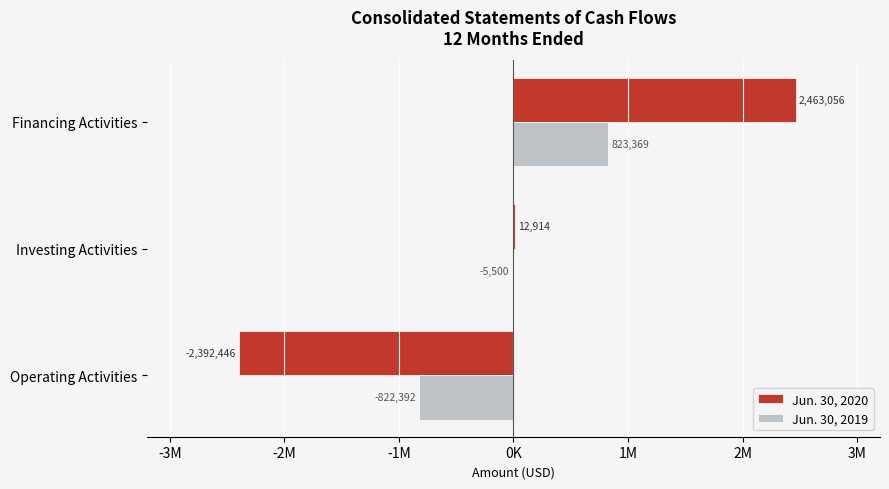

Reading left to right, extract all data points from this chart.

Jun. 30, 2020: -2392446	12914	2463056
Jun. 30, 2019: -822392	-5500	823369